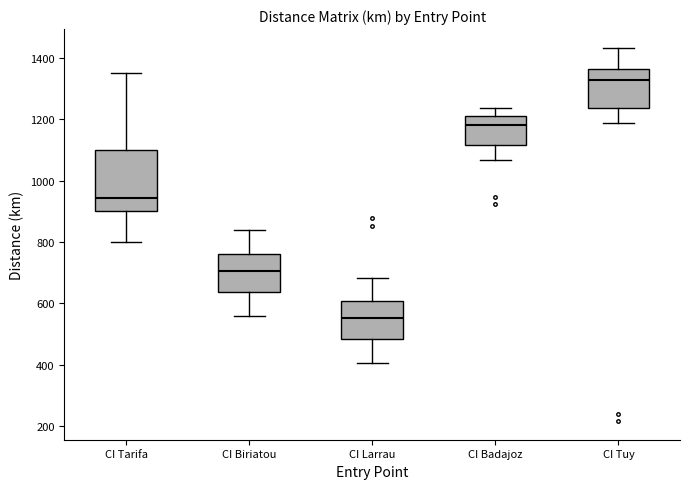

Which box's median line is the highest?

CI Tuy